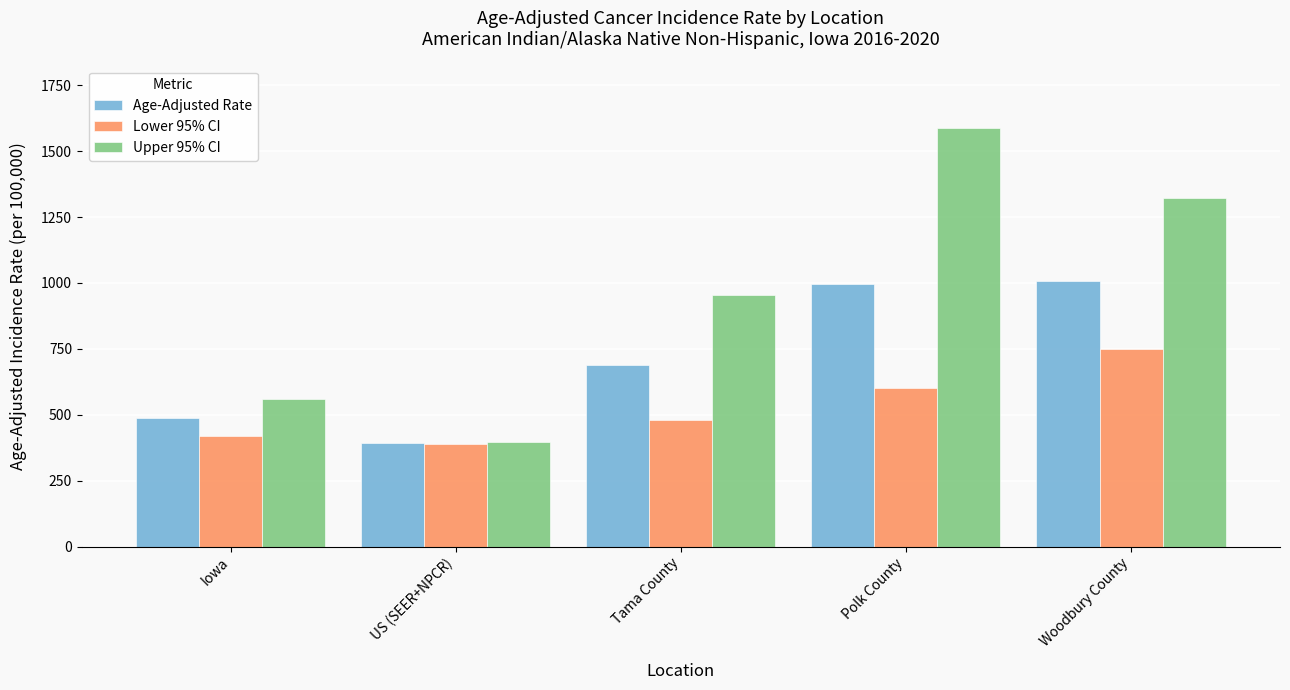

Rank the series at Polk County from highest to lowest value.

Upper 95% CI, Age-Adjusted Rate, Lower 95% CI